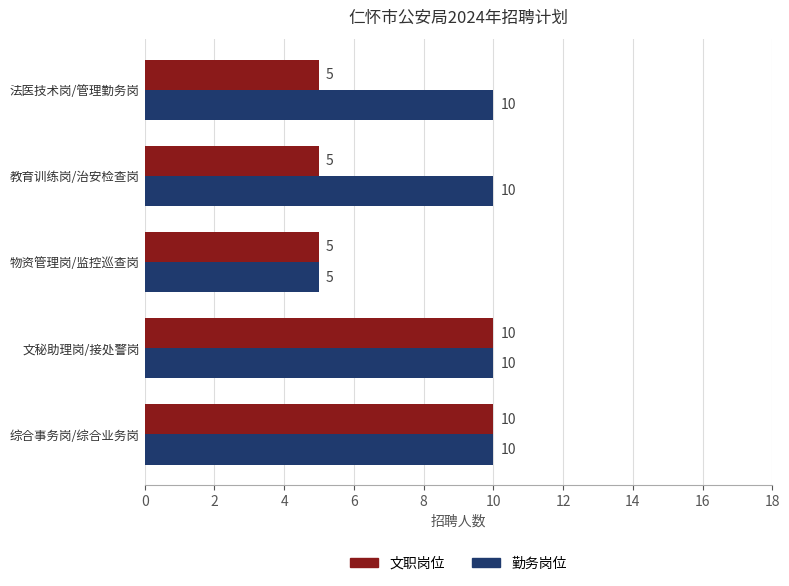

List the series in order of their overall mean, lowest first.

文职岗位, 勤务岗位